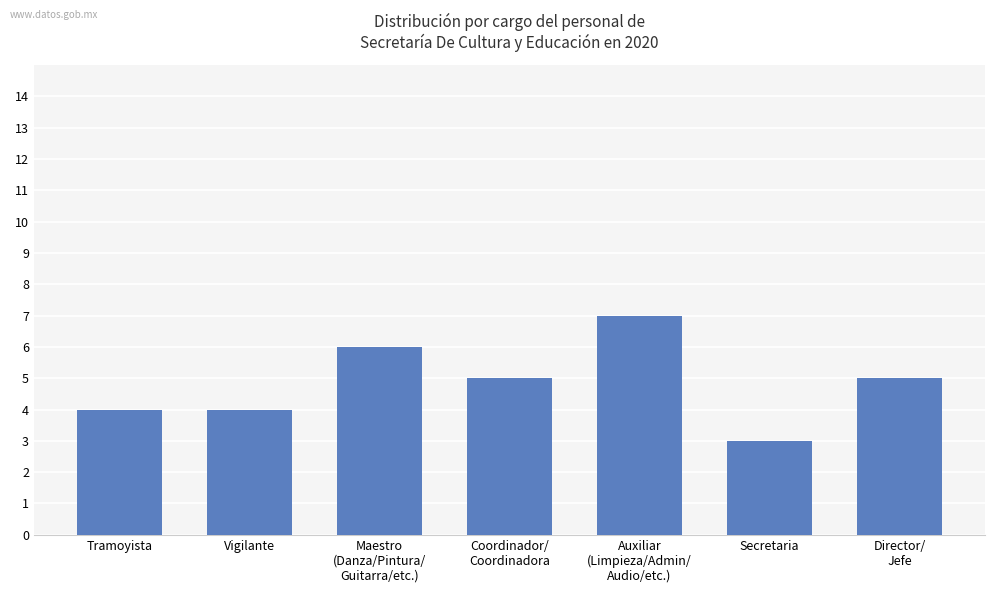

How many series are shown in this chart?

1